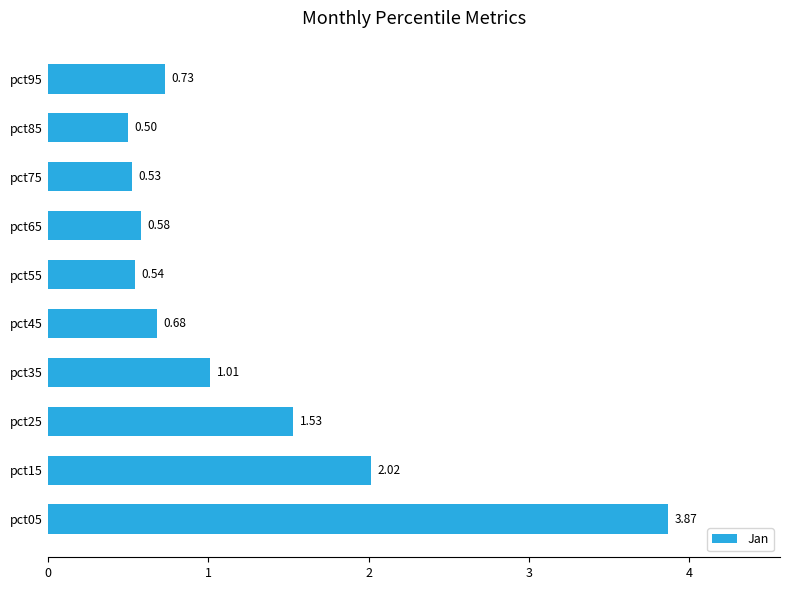

Rank the categories by value from lowest to highest.

pct85, pct75, pct55, pct65, pct45, pct95, pct35, pct25, pct15, pct05